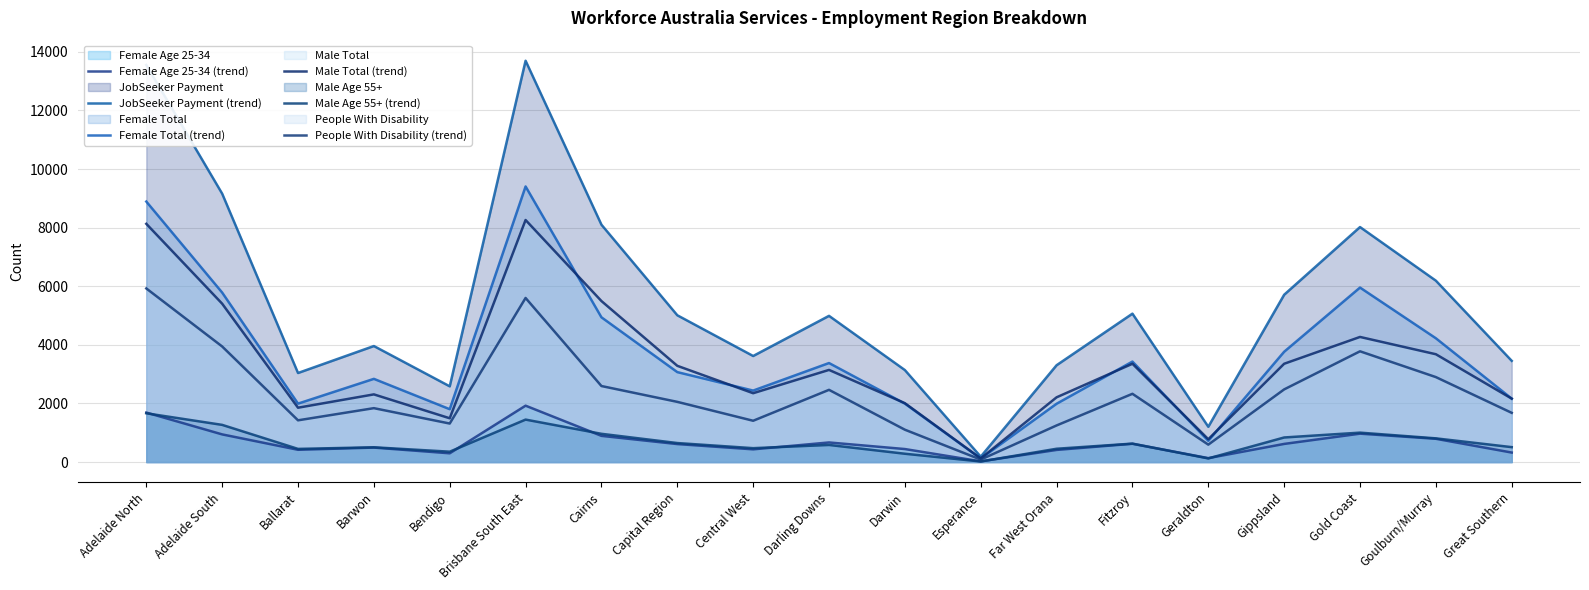

How many values in the Female Age 25-34 (trend) series are below 615?

9